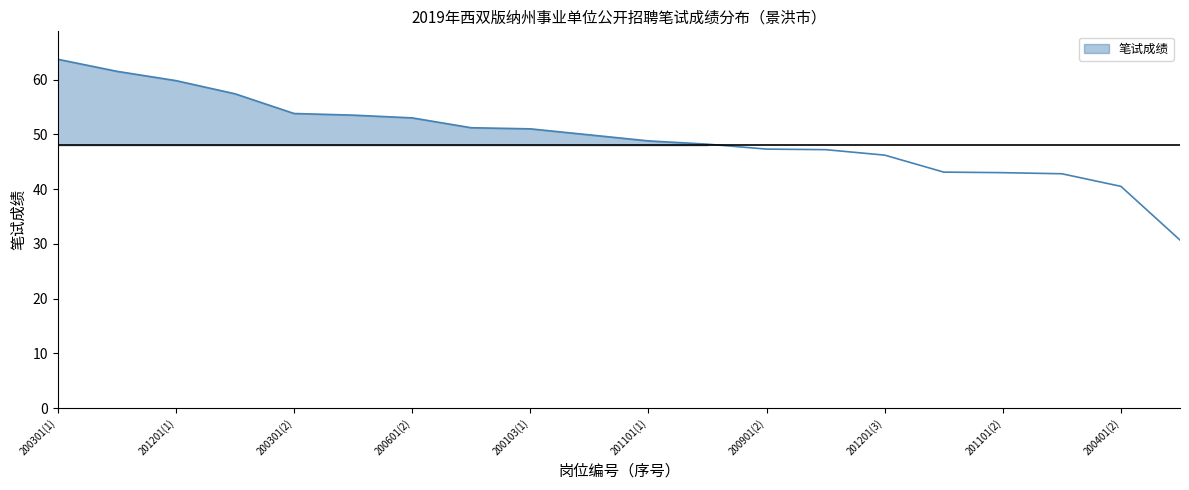

The value at 201201(3) is 75.6. True or false?

False